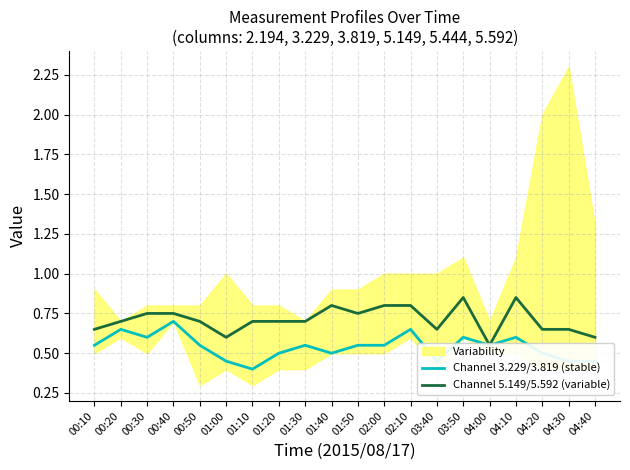

At which category does Channel 3.229/3.819 (stable) reach its first local peak?

00:20